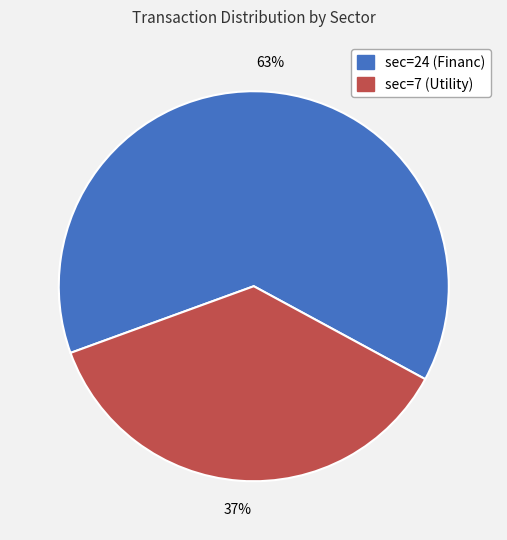

Rank the categories by value from highest to lowest.

sec=24 (Financ), sec=7 (Utility)